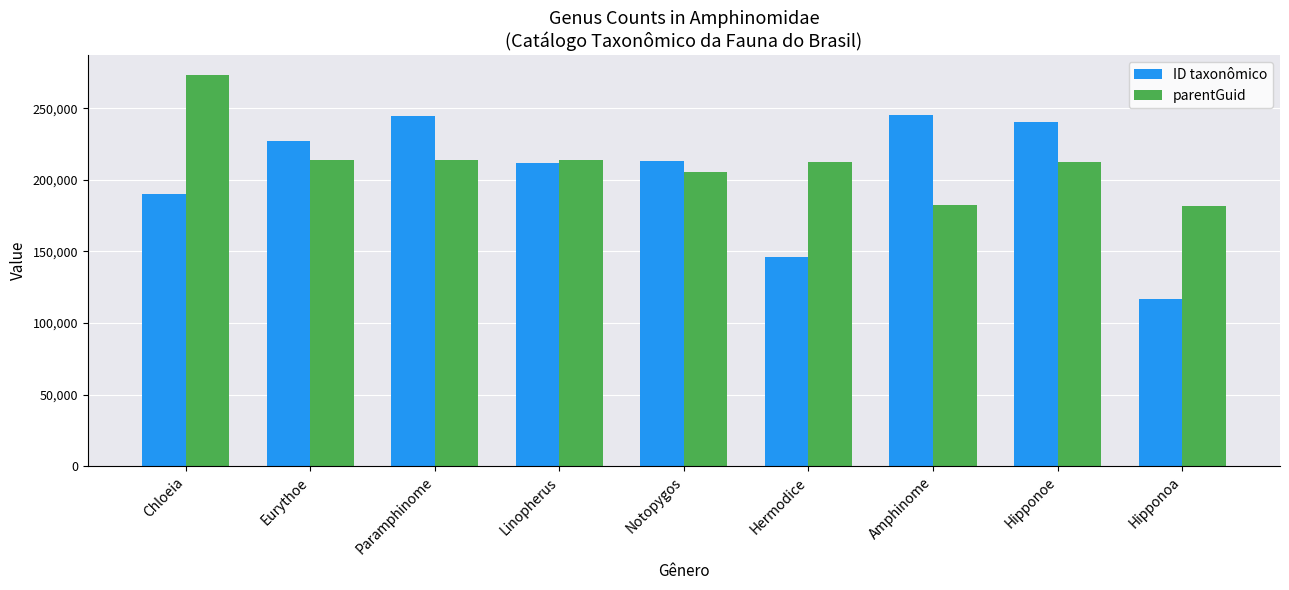

Are the bars grouped side by side (vs. stacked)?

Yes